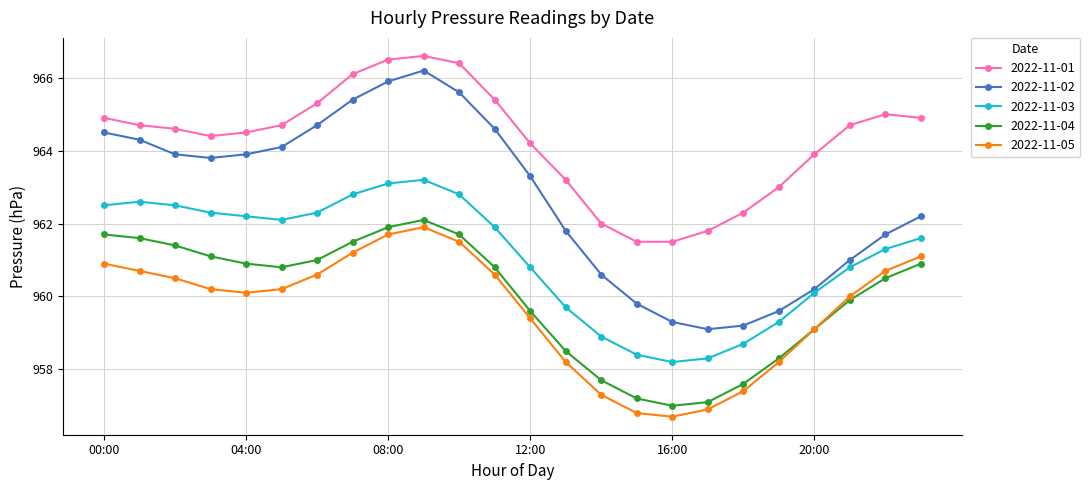

Which series has the largest range (max minus min)?

2022-11-02